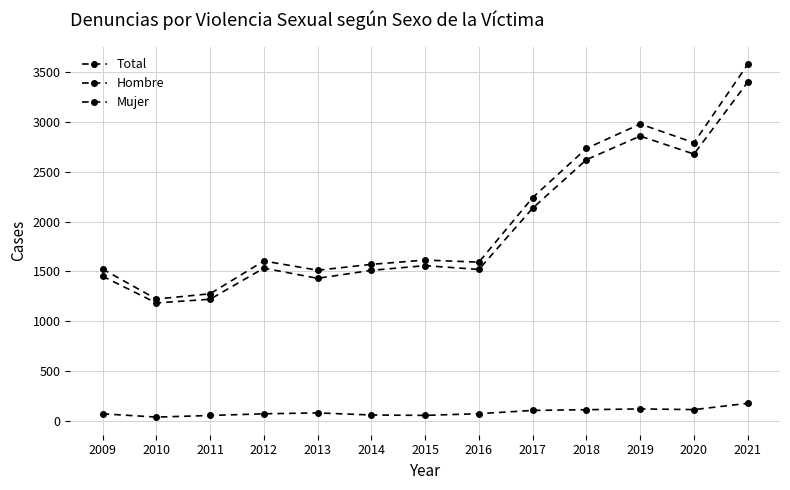

How many lines are shown in the chart?

3